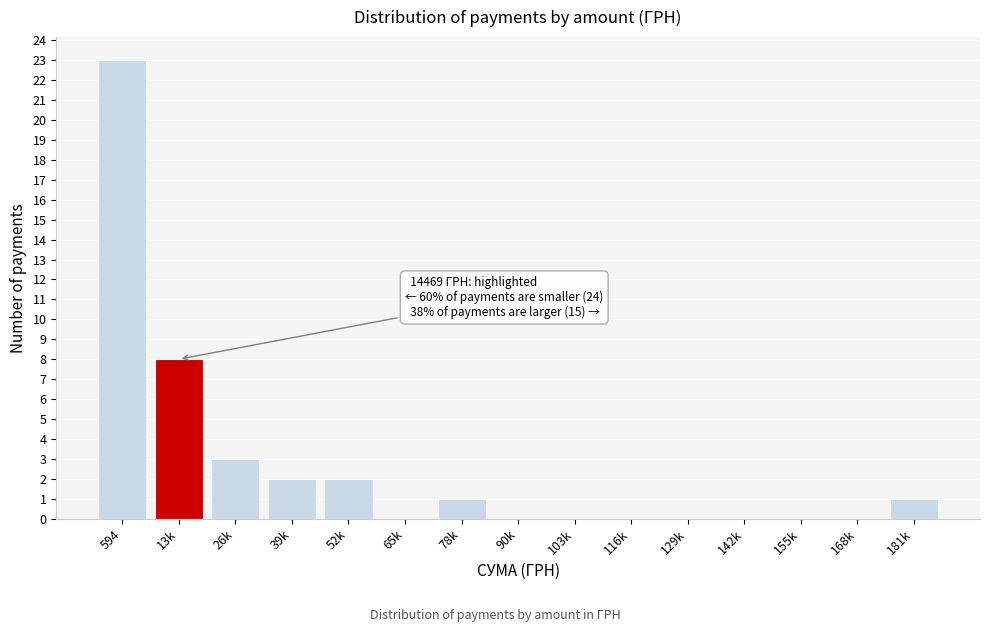

Reading right to left, what are all the values shown in this chart?

181k=1	168k=0	155k=0	142k=0	129k=0	116k=0	103k=0	90k=0	78k=1	65k=0	52k=2	39k=2	26k=3	13k=8	594=23